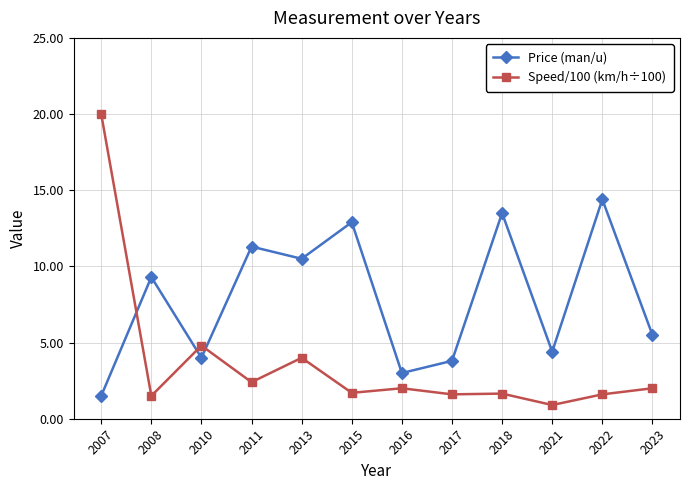

List the labels in order of Price (man/u) value, largest first.

2022, 2018, 2015, 2011, 2013, 2008, 2023, 2021, 2010, 2017, 2016, 2007